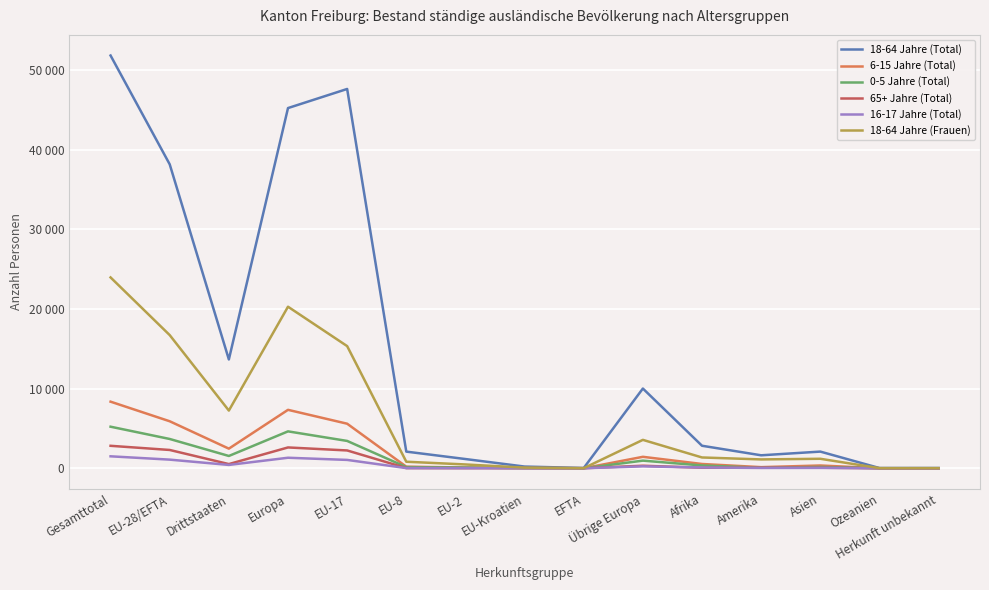

Read the 65+ Jahre (Total) value at Drittstaaten, to the nearest 10.

520